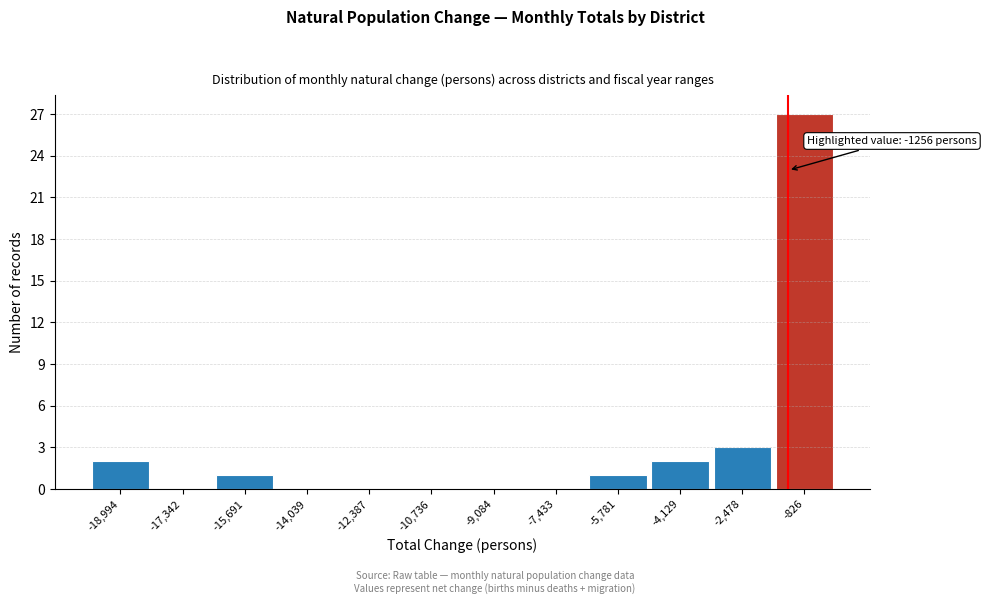

Which range on the x-axis has the tallest bar?

-1600 to 0